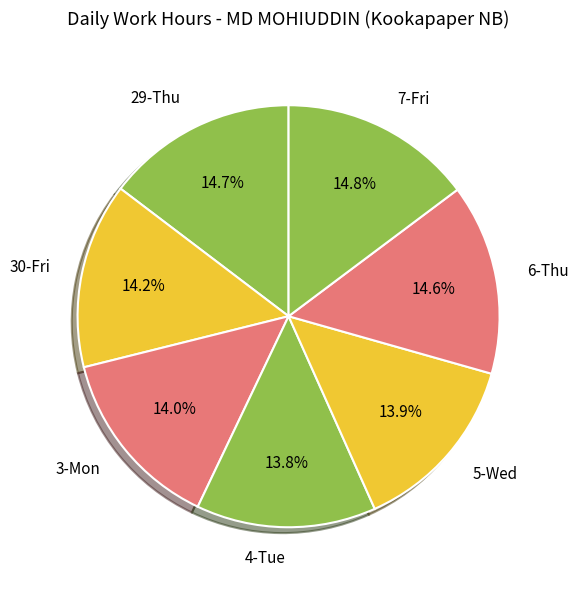

Is there any slice that represents more than half of the pie?

No